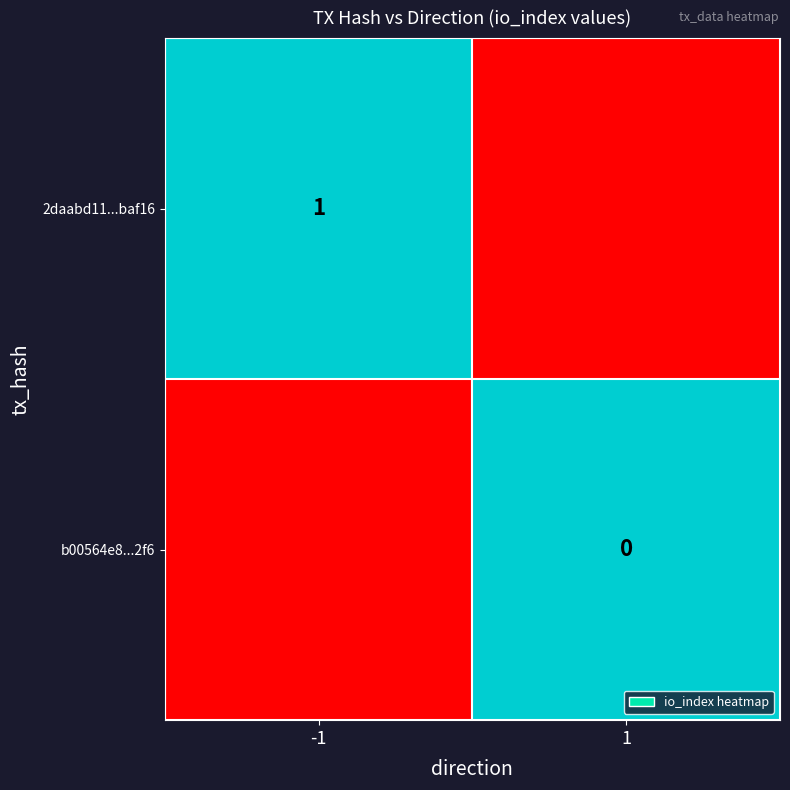

At how many categories does at least one series exceed 0?

2